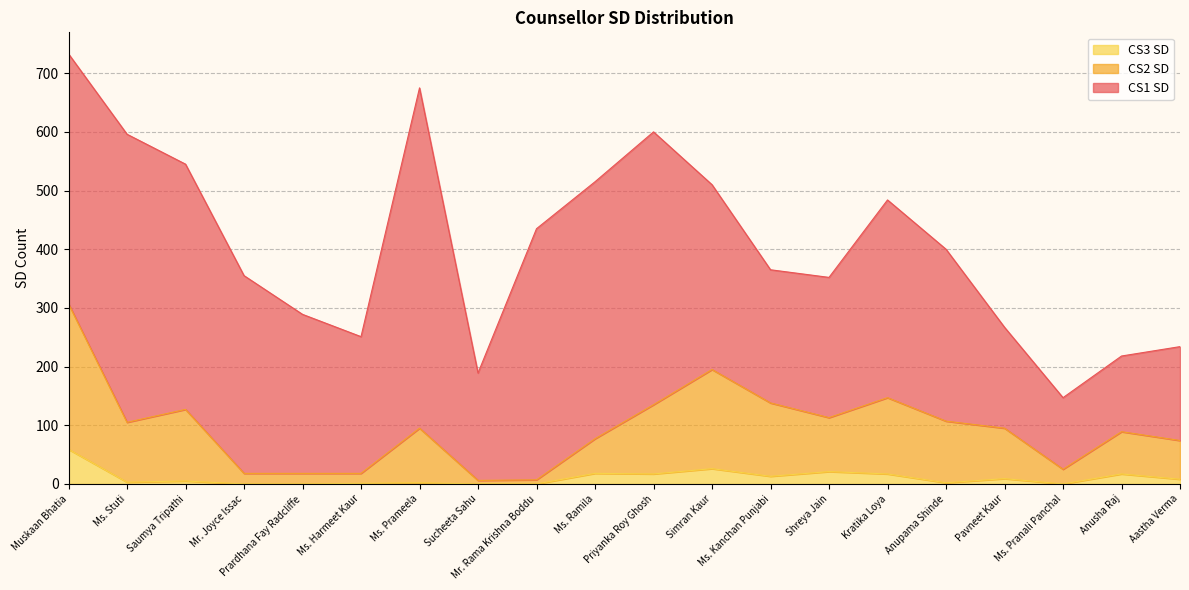

True or false: CS3 SD and CS2 SD cross at least once.

False